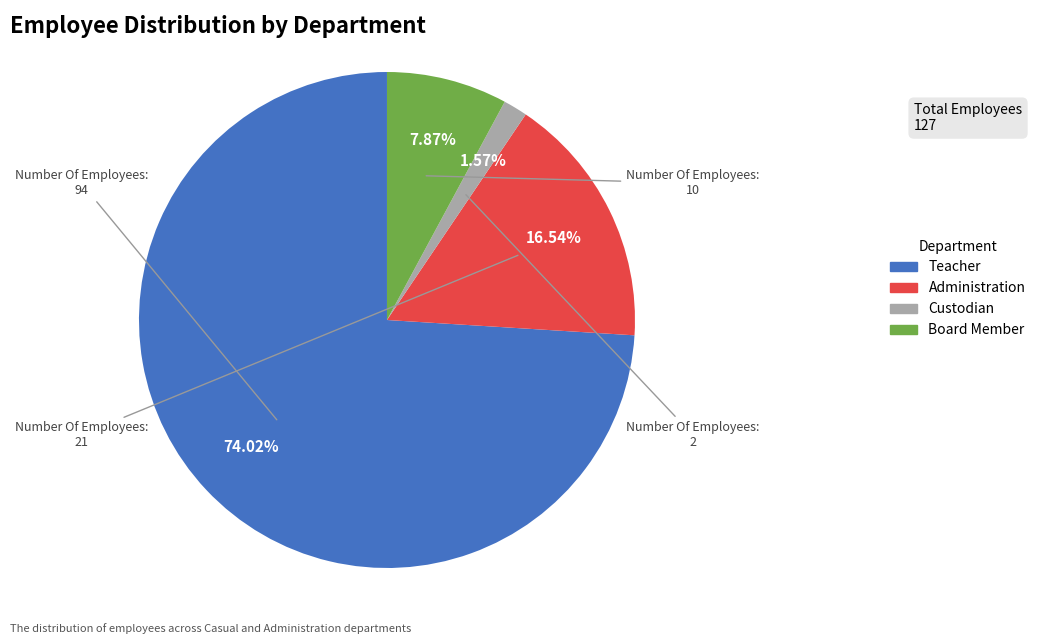

To the nearest percent, what is the combined percentage of Board Member and Teacher?

82%